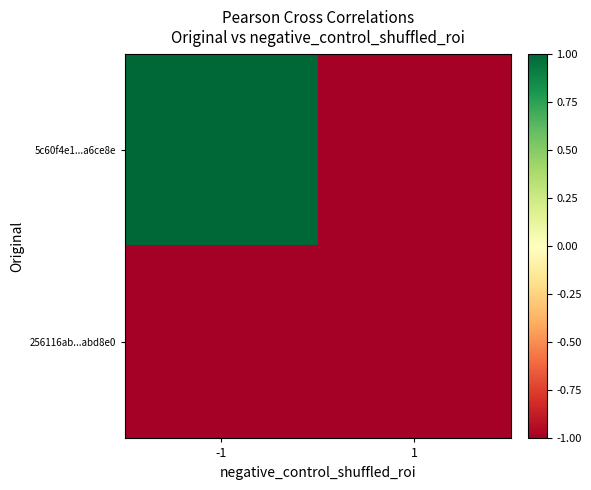

At which category does the chart reach its minimum across all series?

1